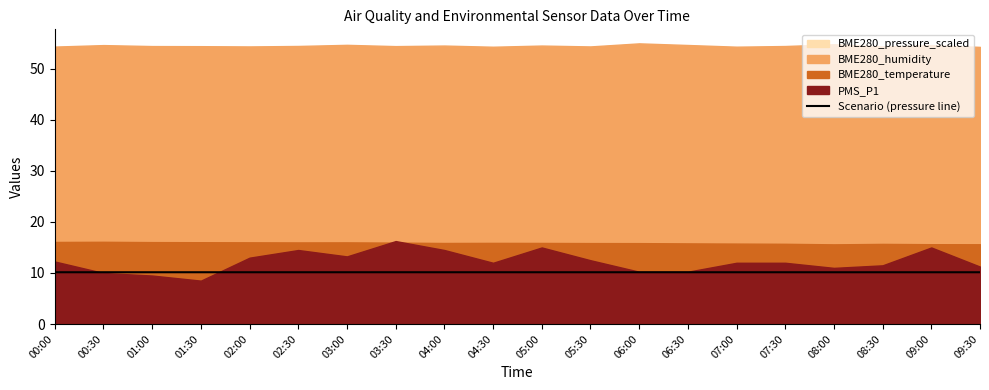

What position from the right is 02:30?

15